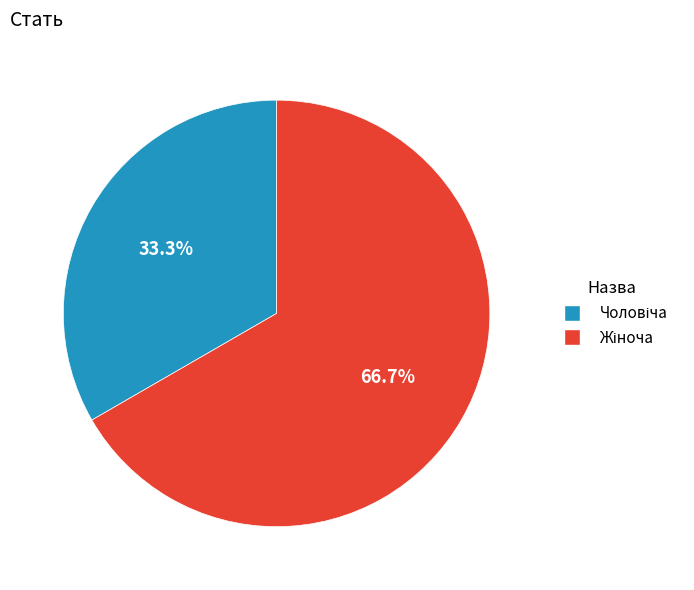

Is there any slice that represents more than half of the pie?

Yes